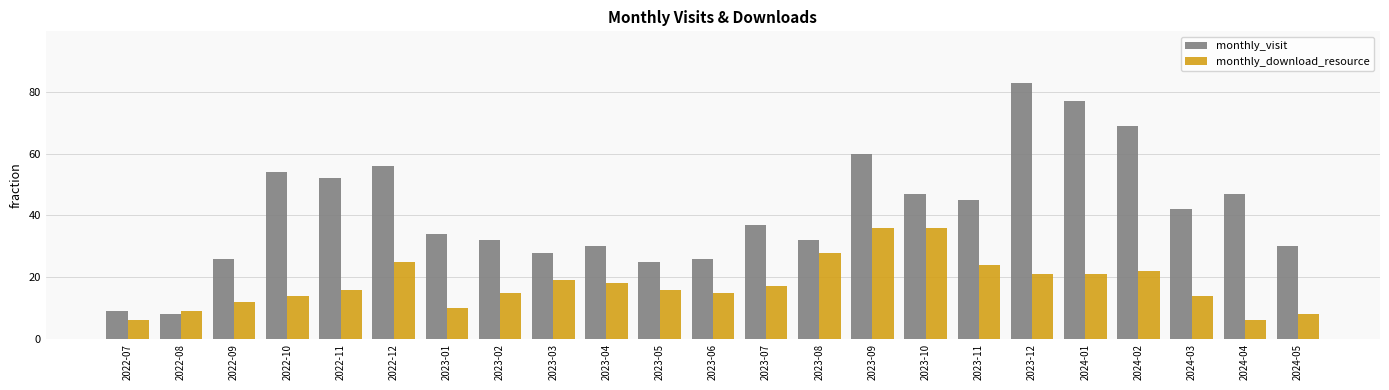

What is the highest value of the monthly_visit series?

83